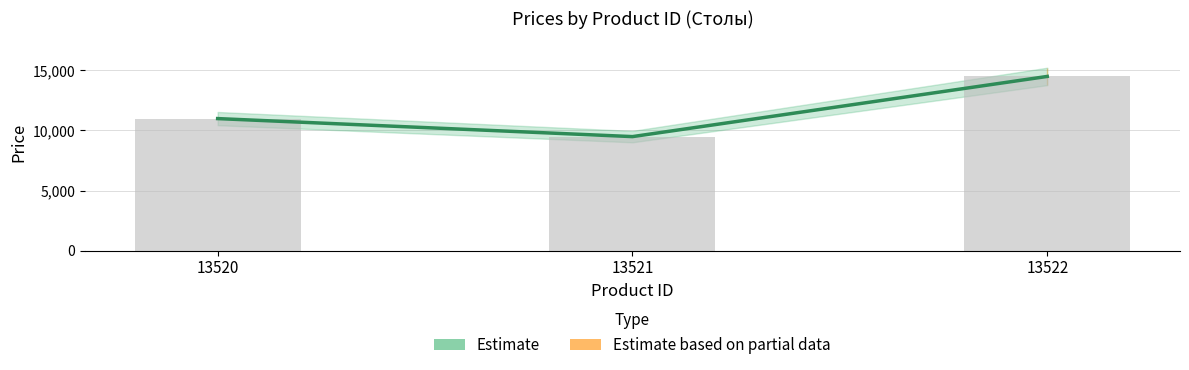

What is the sum of the values at 13521 and 13522?

23990